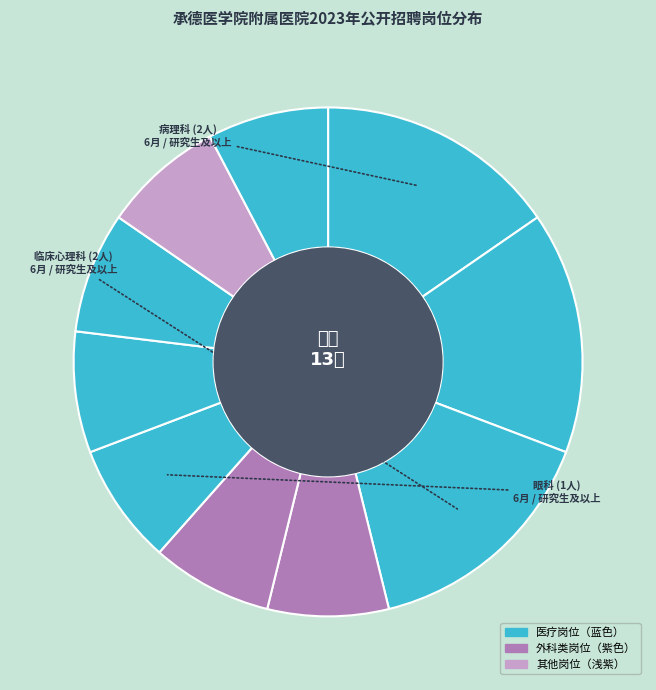

How many segments does this pie chart have?

10